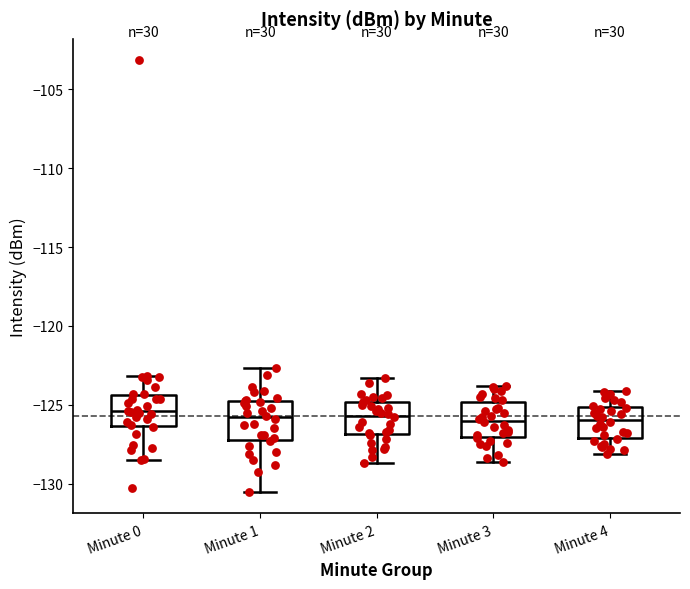

Reading left to right, read every box against the y-axis: the position of its median line, the range the box covers, and the ends of its whiskers. The values are not printed on the chart, so give them approximately, as read against the axis.

Minute 0: median -125.5, box -126.5 to -124.5, whiskers -128.5 to -123.0
Minute 1: median -126.0, box -127.0 to -125.0, whiskers -130.5 to -122.5
Minute 2: median -125.5, box -127.0 to -125.0, whiskers -128.5 to -123.5
Minute 3: median -126.0, box -127.0 to -125.0, whiskers -128.5 to -124.0
Minute 4: median -126.0, box -127.0 to -125.0, whiskers -128.0 to -124.0